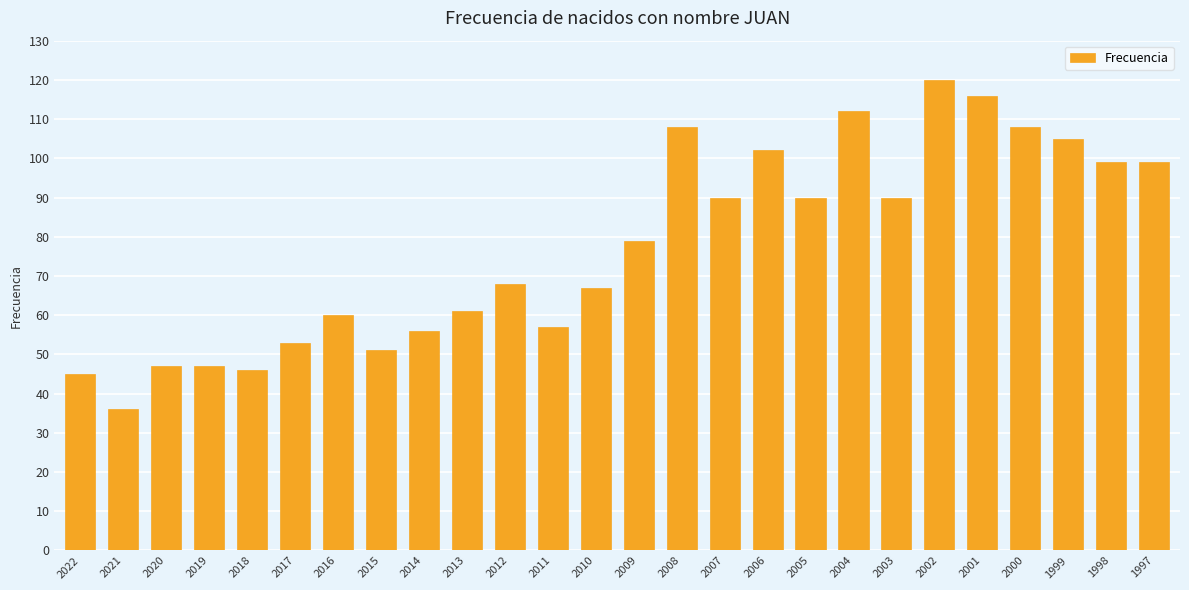

What is the change in value from 2021 to 2013?

+25